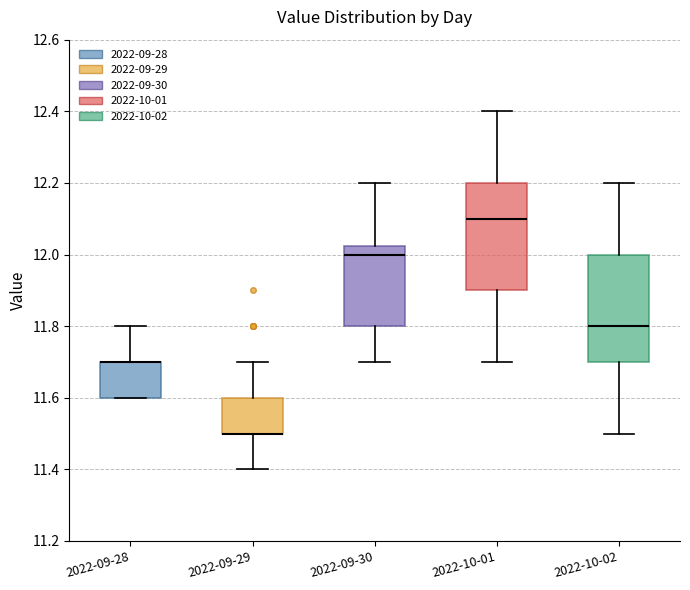

Reading left to right, read every box against the y-axis: the position of its median line, the range the box covers, and the ends of its whiskers. The values are not printed on the chart, so give them approximately, as read against the axis.

2022-09-28: median 11.70 (drawn on the box's upper edge), box 11.60 to 11.70, whiskers 11.60 to 11.80
2022-09-29: median 11.50 (drawn on the box's lower edge), box 11.50 to 11.60, whiskers 11.40 to 11.70
2022-09-30: median 12.00, box 11.80 to 12.02, whiskers 11.70 to 12.20
2022-10-01: median 12.10, box 11.90 to 12.20, whiskers 11.70 to 12.40
2022-10-02: median 11.80, box 11.70 to 12.00, whiskers 11.50 to 12.20